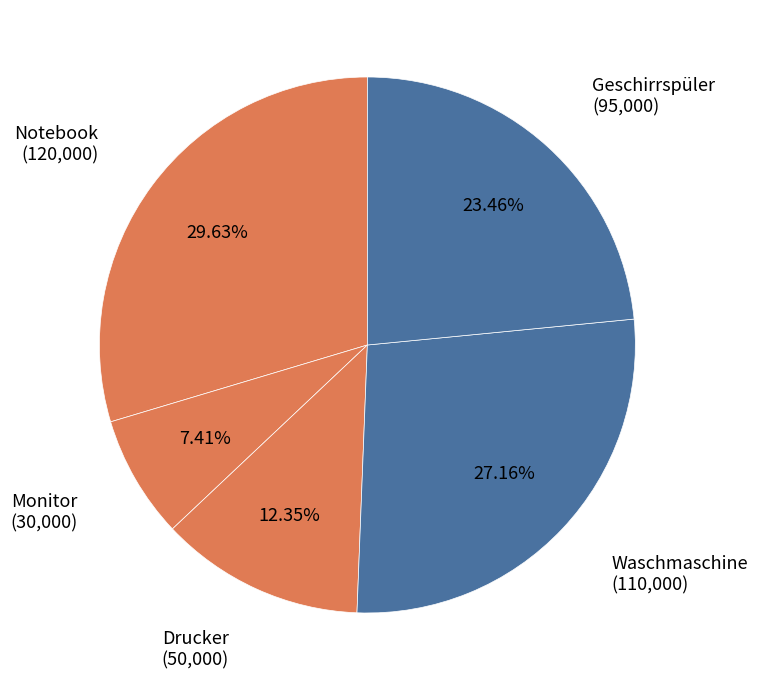

Is there a majority slice in this chart?

No